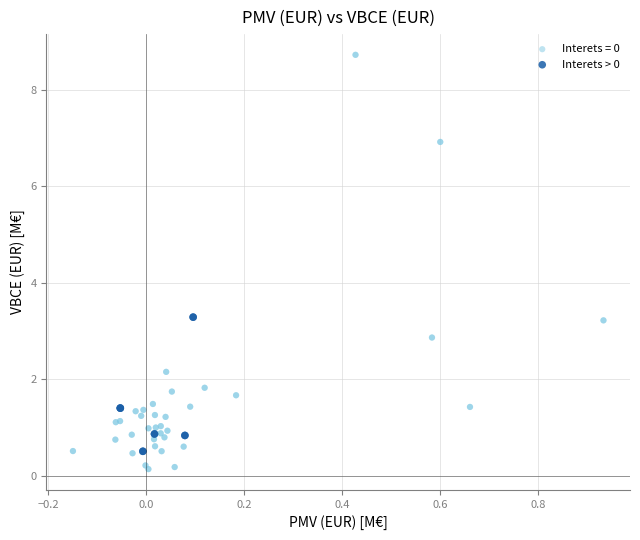

Which series contains the highest Y value?

Interets = 0